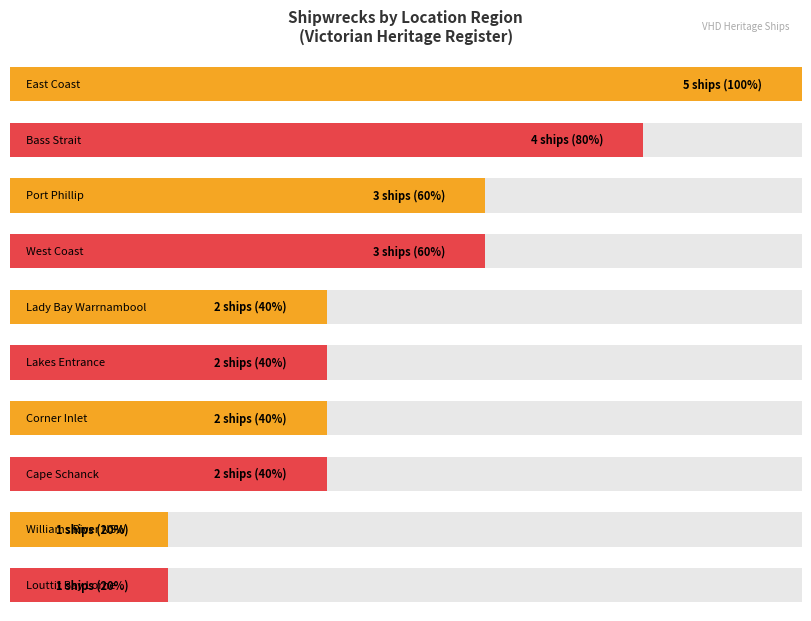

Rank the categories by value from highest to lowest.

East Coast, Bass Strait, Port Phillip, West Coast, Lady Bay Warrnambool, Lakes Entrance, Corner Inlet, Cape Schanck, Williams River NSW, Louttit Bay Lorne